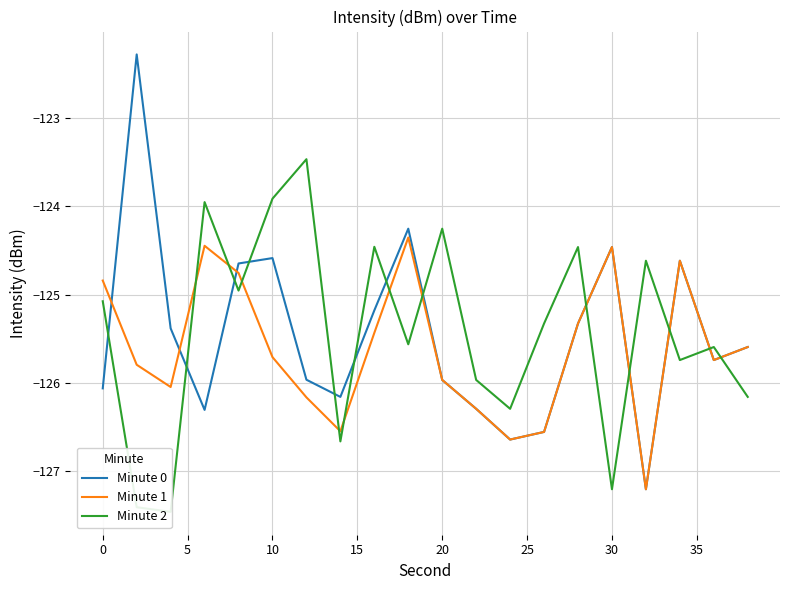

What is the sum of all Minute 0 values?

-2509.2